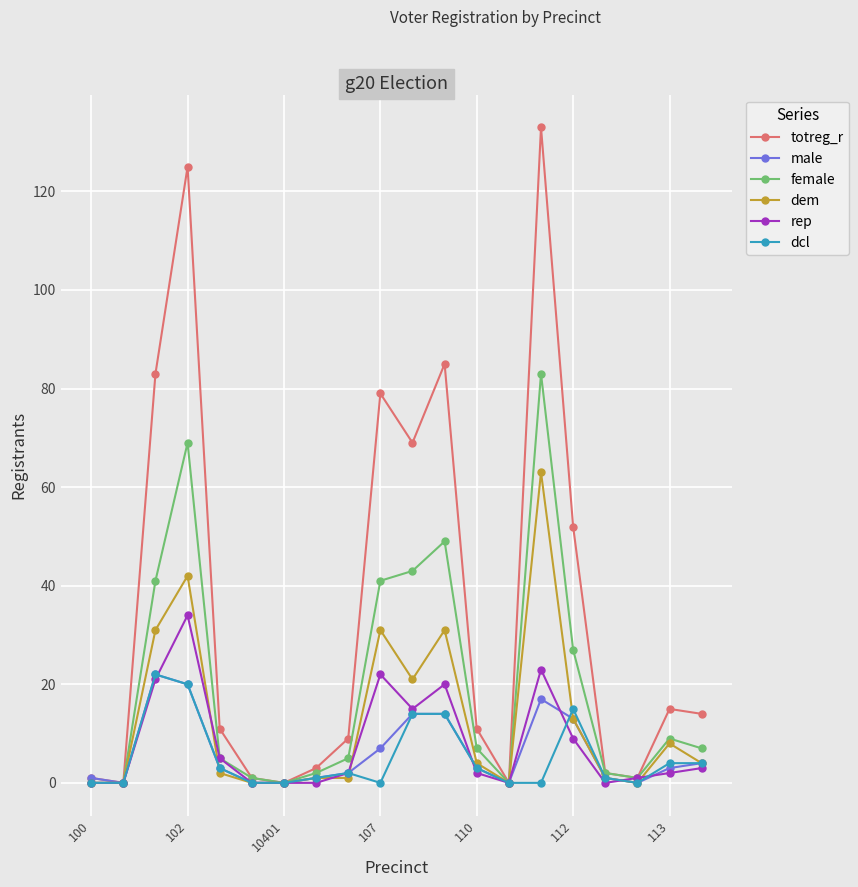

Which series has the largest range (max minus min)?

totreg_r